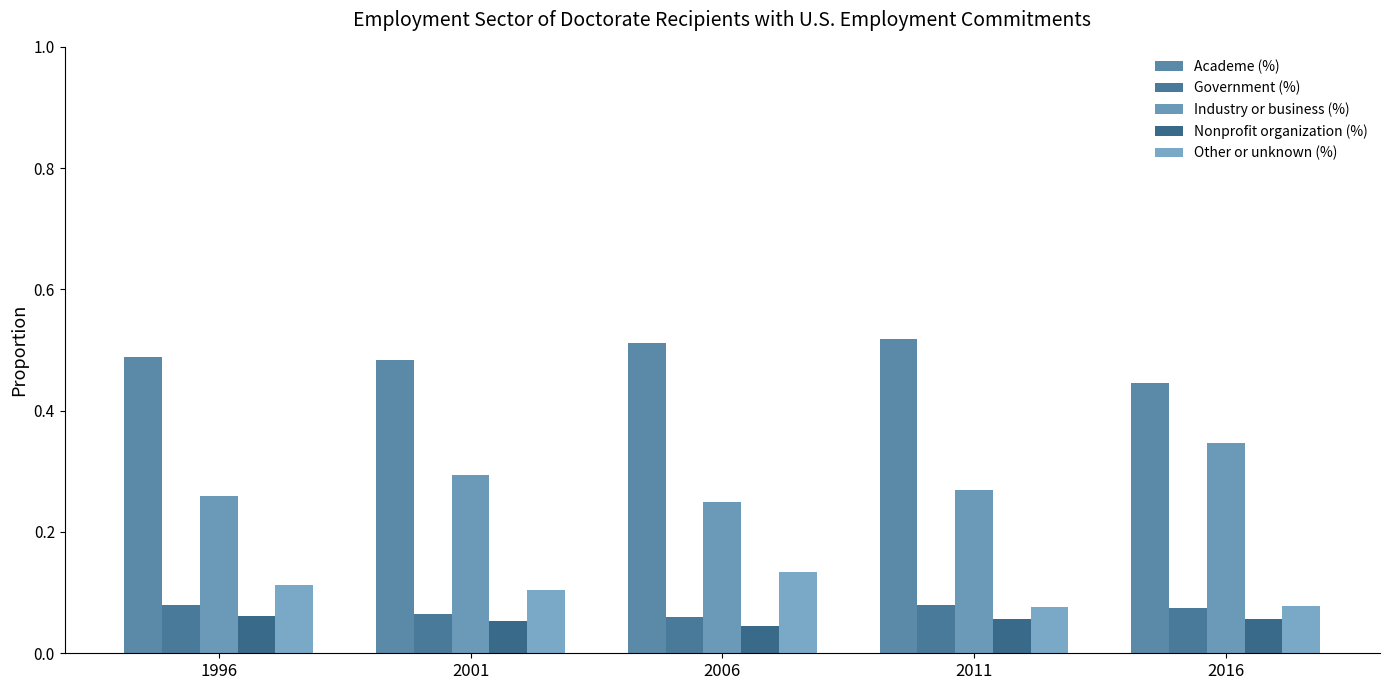

Which category has the lowest value in the Government (%) series?

2006